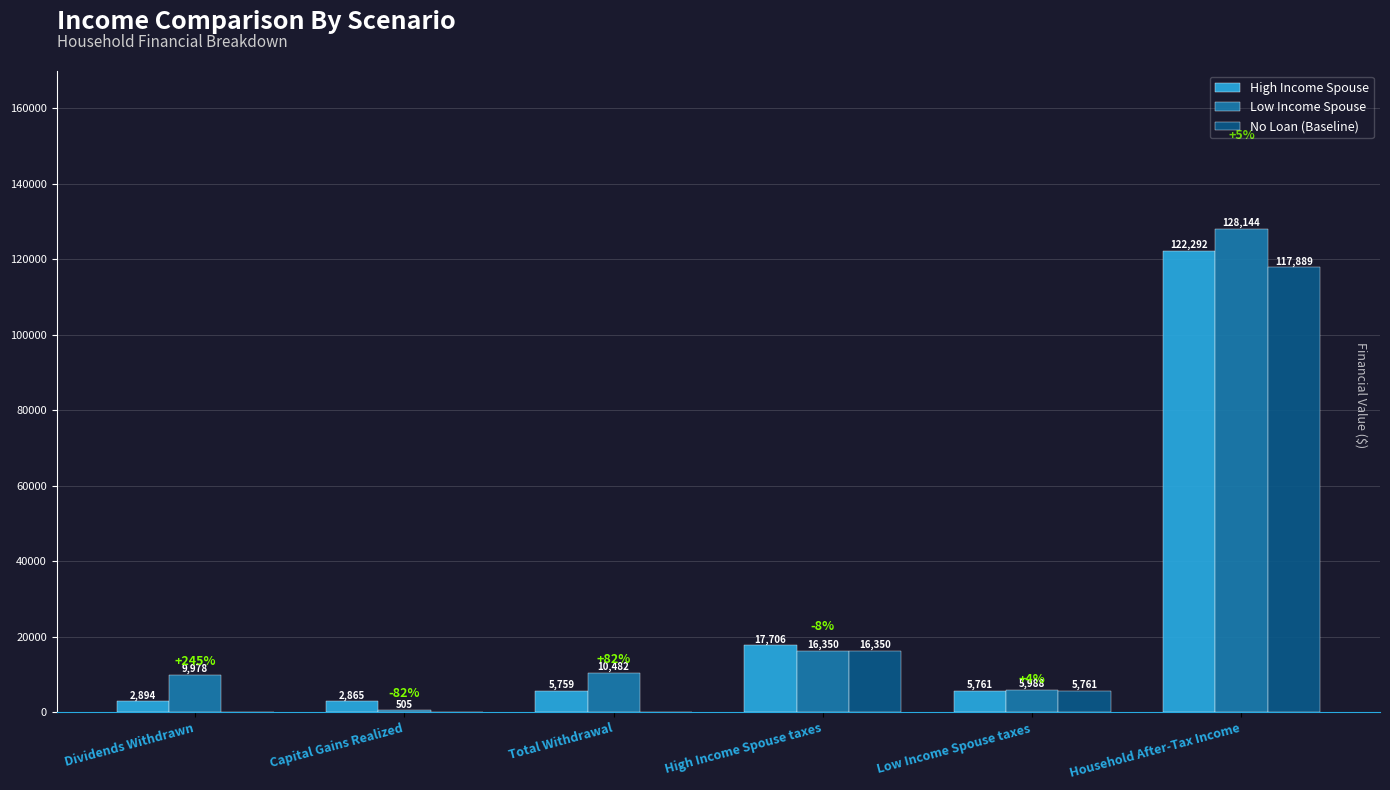

At which category does the chart reach its peak across all series?

Household After-Tax Income